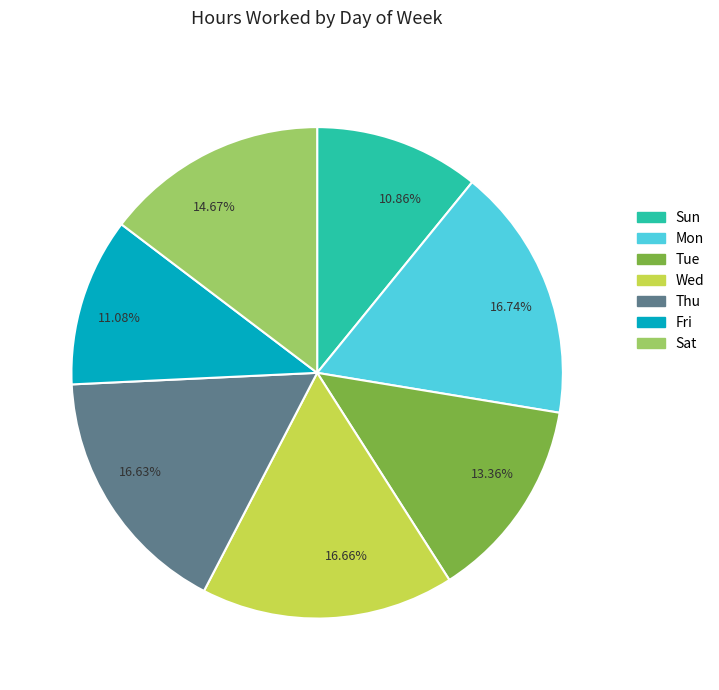

Between 16.74% and 10.86%, which is larger?

16.74%